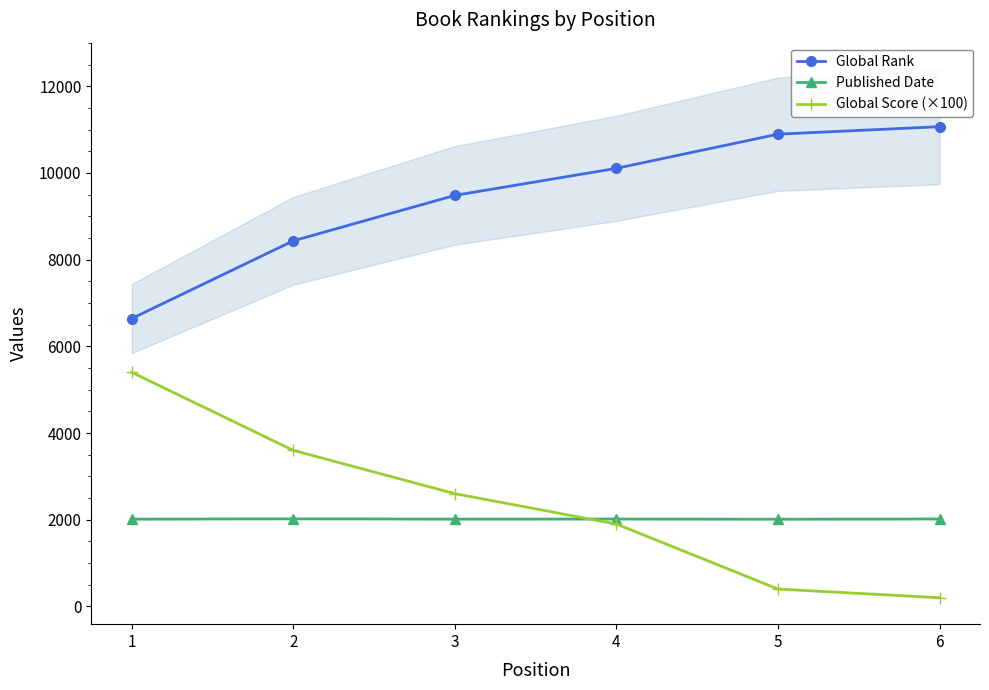

What is the sum of all Published Date values?

12092